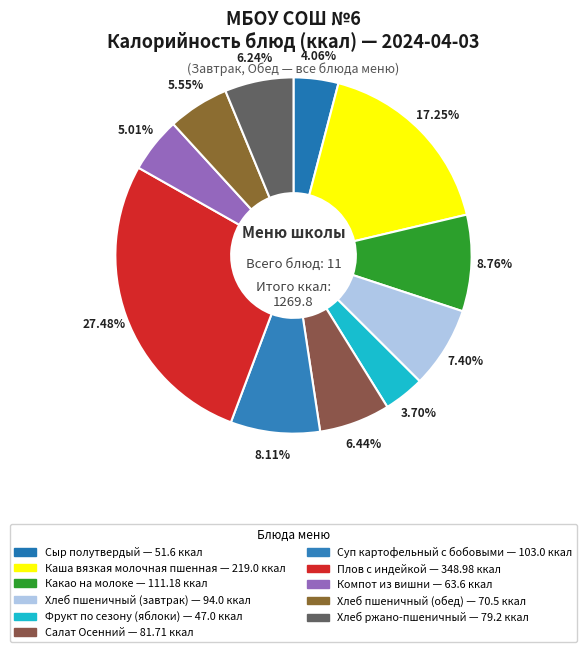

What is the change in value from Хлеб пшеничный (завтрак) to Суп картофельный с бобовыми?

+9.0